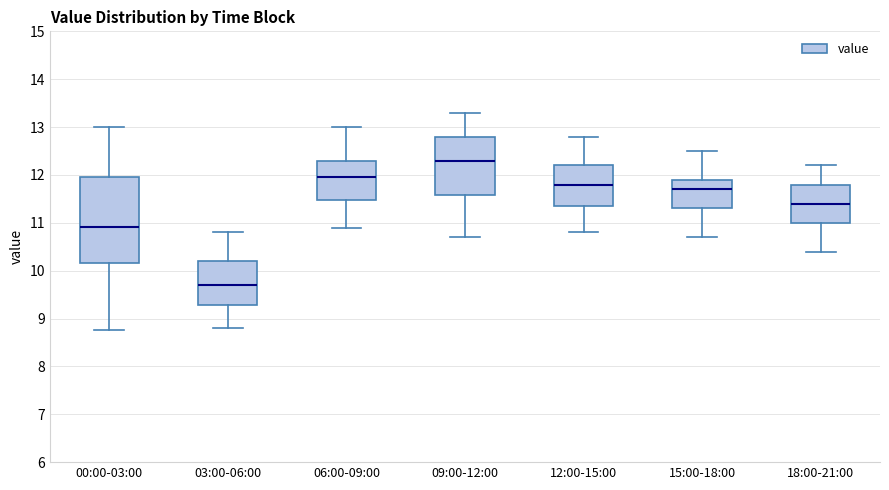

Which box has the highest median line?

09:00-12:00